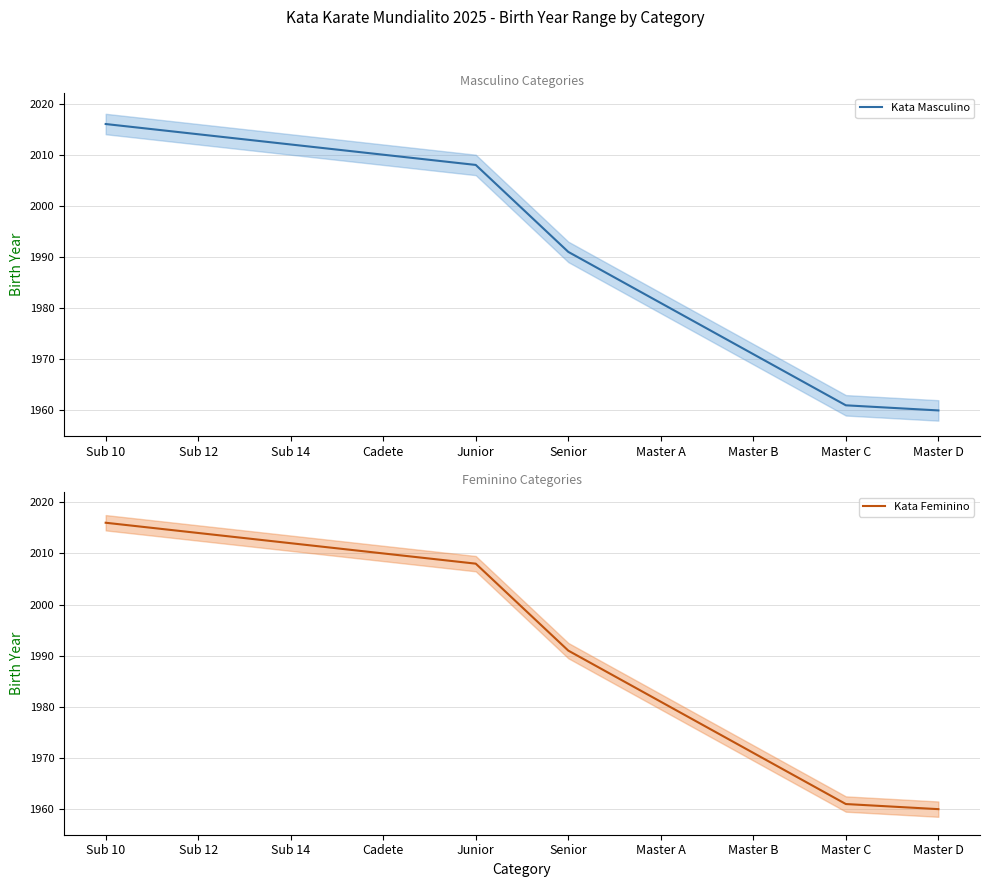

What is the sum of all Kata Masculino values?

19924